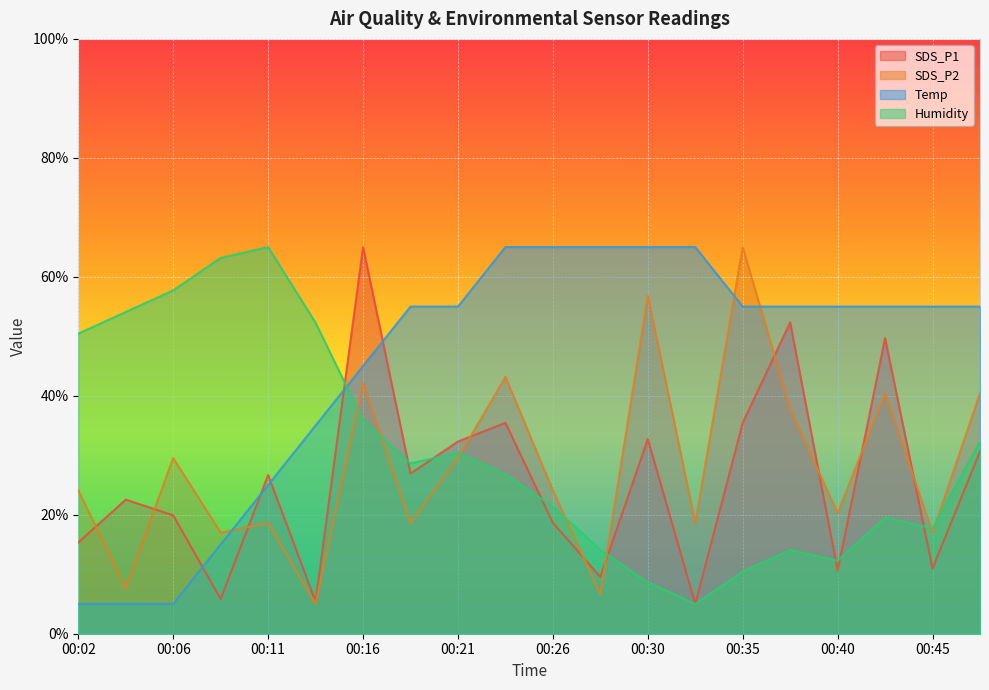

What is the sum of all Humidity values?

620.0